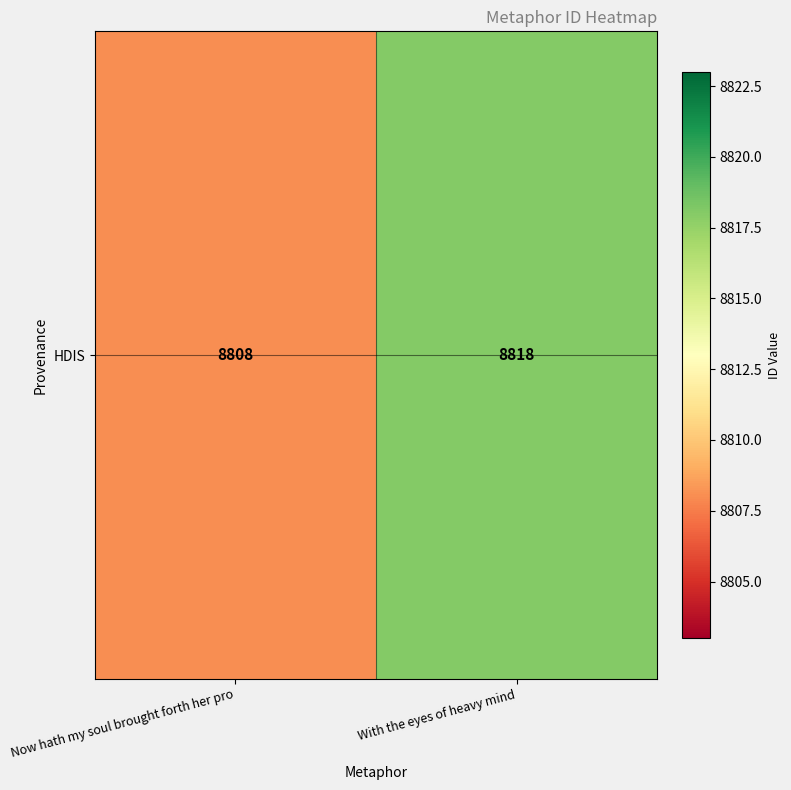

The chart shows a value of 5697 at With the eyes of heavy mind. True or false?

False